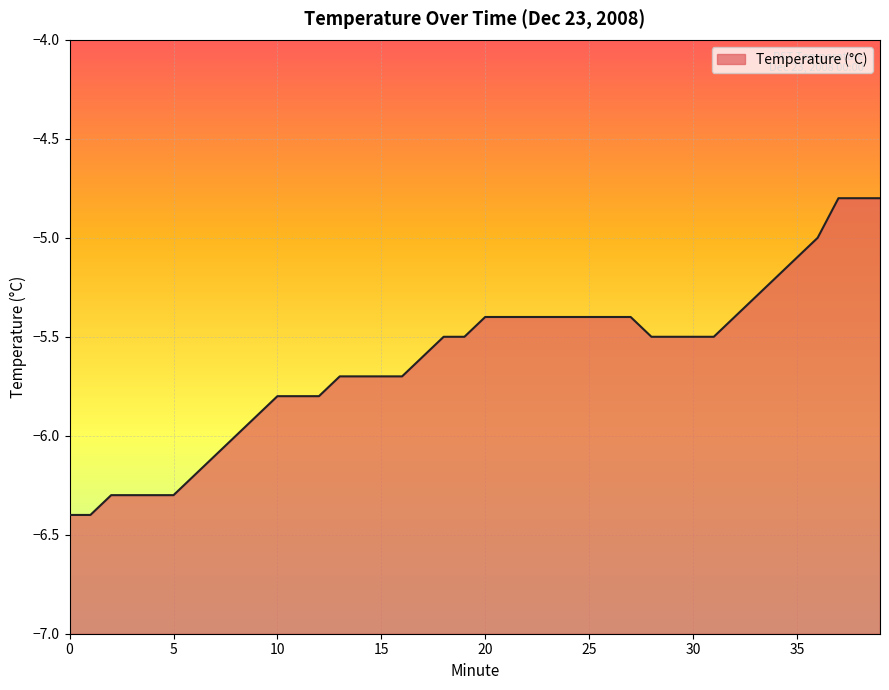

Reading left to right, transcribe all the data shown in this chart.

0=-6.4	1=-6.4	2=-6.3	3=-6.3	4=-6.3	5=-6.3	6=-6.2	7=-6.1	8=-6.0	9=-5.9	10=-5.8	11=-5.8	12=-5.8	13=-5.7	14=-5.7	15=-5.7	16=-5.7	17=-5.6	18=-5.5	19=-5.5	20=-5.4	21=-5.4	22=-5.4	23=-5.4	24=-5.4	25=-5.4	26=-5.4	27=-5.4	28=-5.5	29=-5.5	30=-5.5	31=-5.5	32=-5.4	33=-5.3	34=-5.2	35=-5.1	36=-5.0	37=-4.8	38=-4.8	39=-4.8